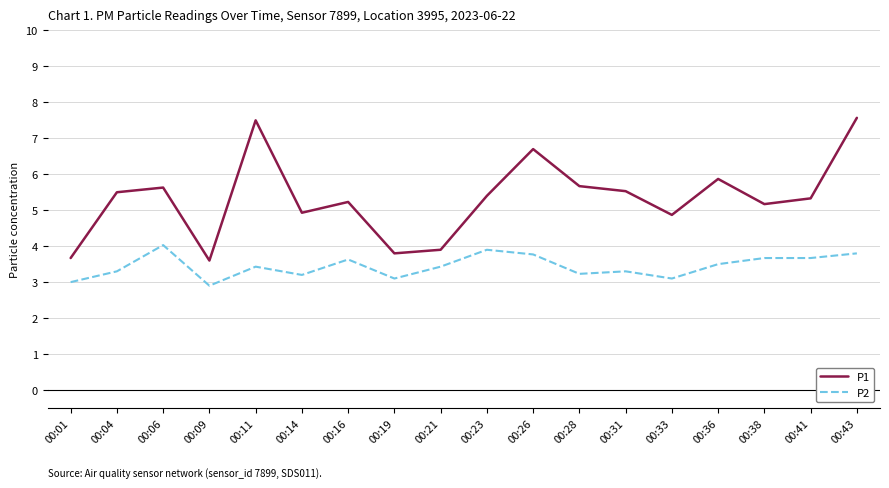

How many lines are shown in the chart?

2